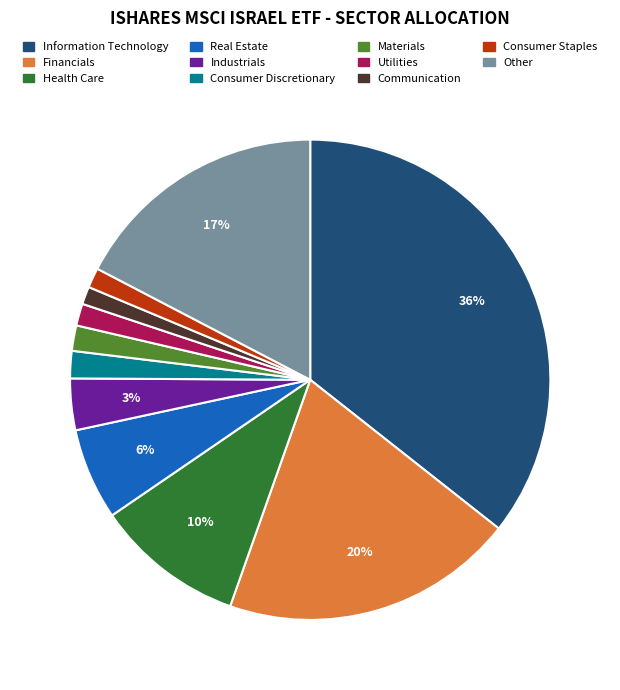

What is the largest slice in the pie chart?

Information Technology